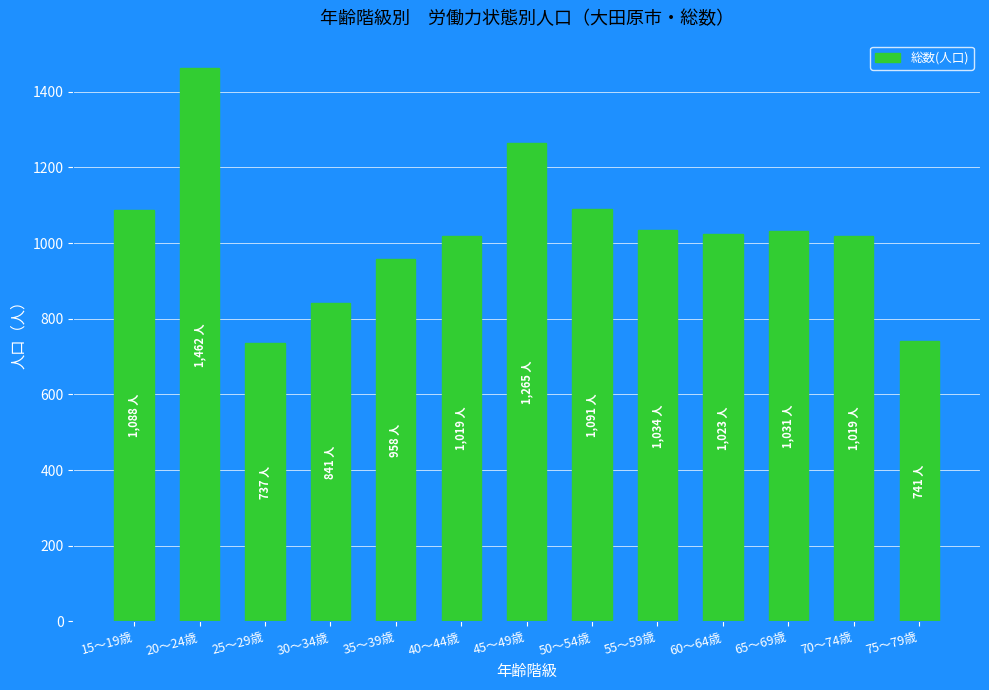

Is it true that the value at 30～34歳 is 191?

False